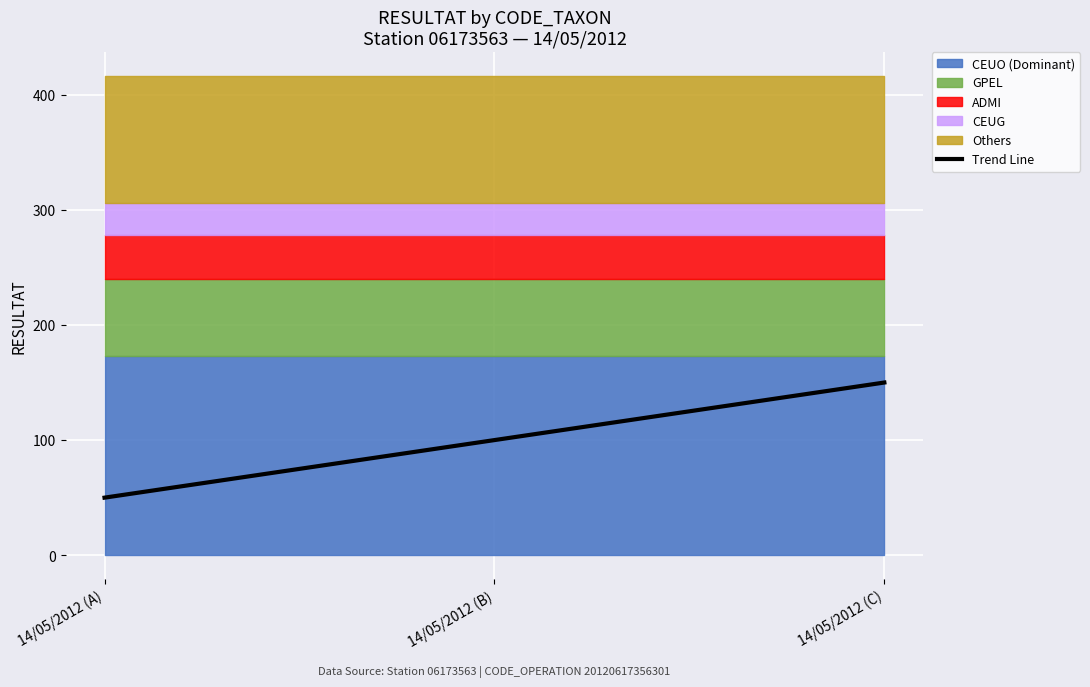

Which category has the lowest value in the Trend Line series?

14/05/2012 (A)